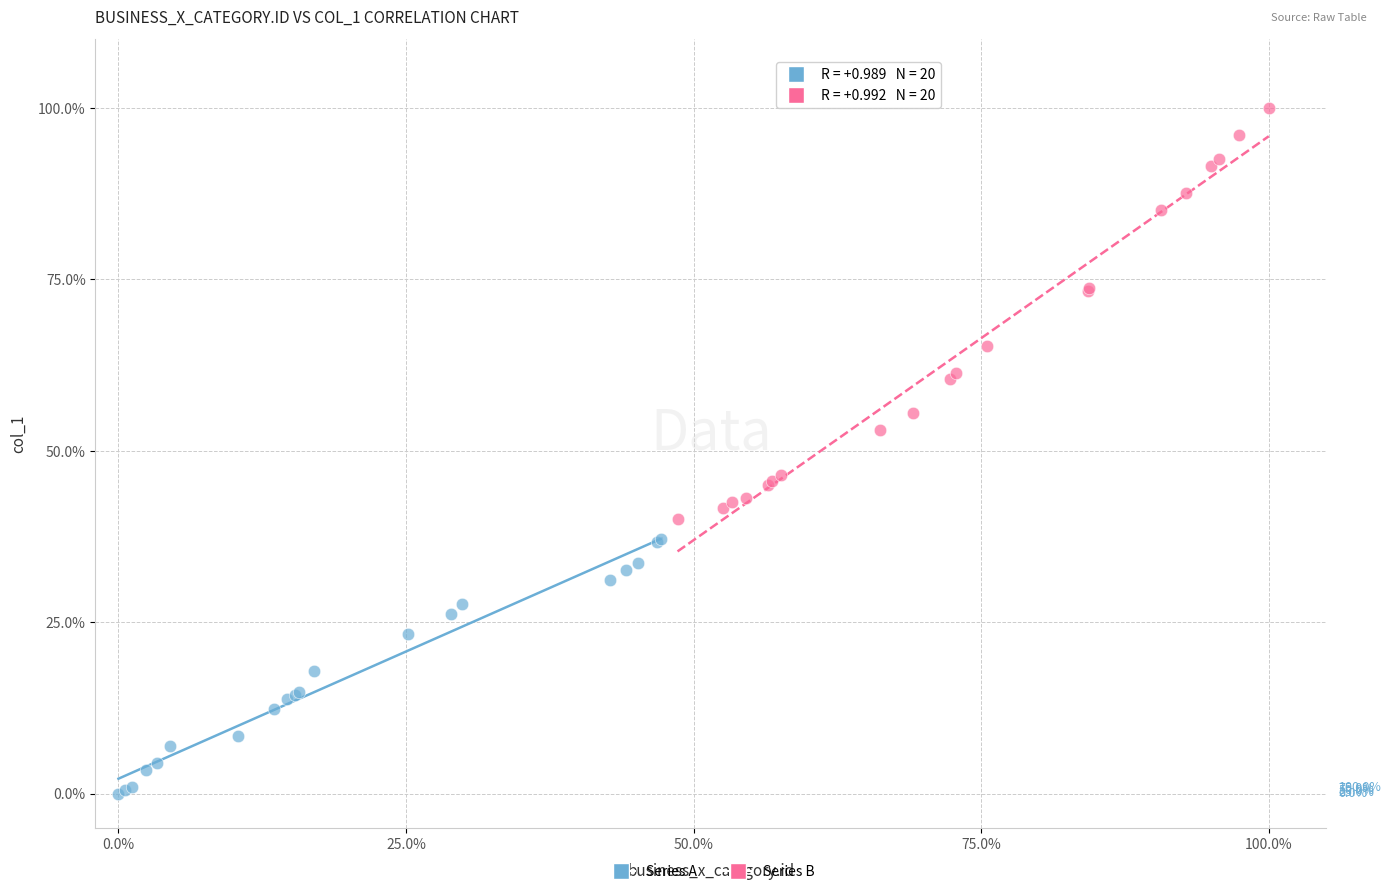

Which series has the widest spread of Y values?

Series B